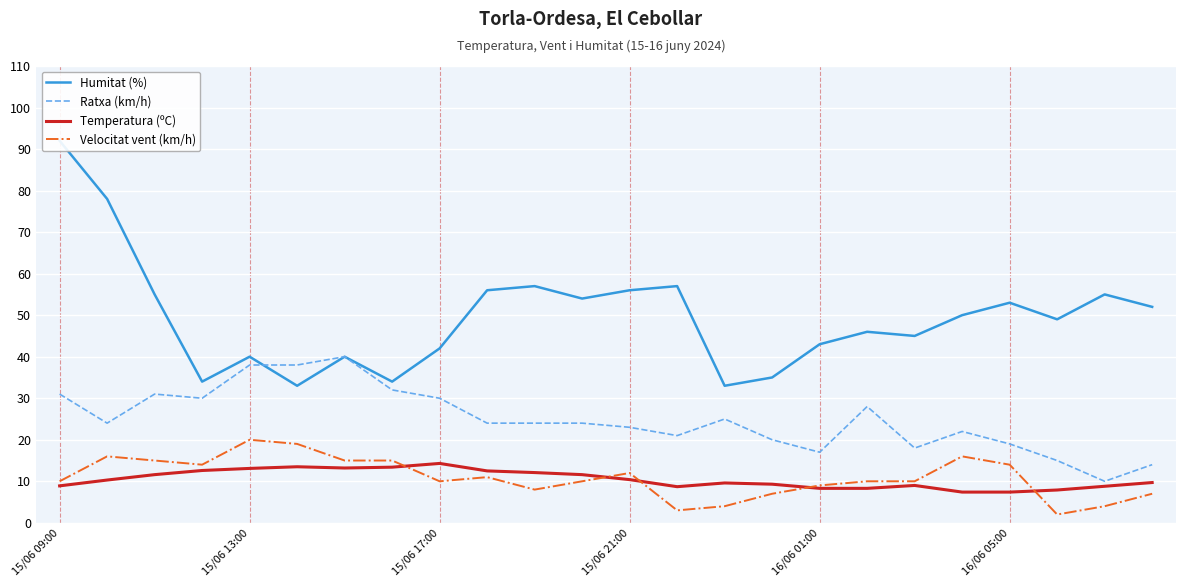

What is the sum of all Humitat (%) values?

1189.0